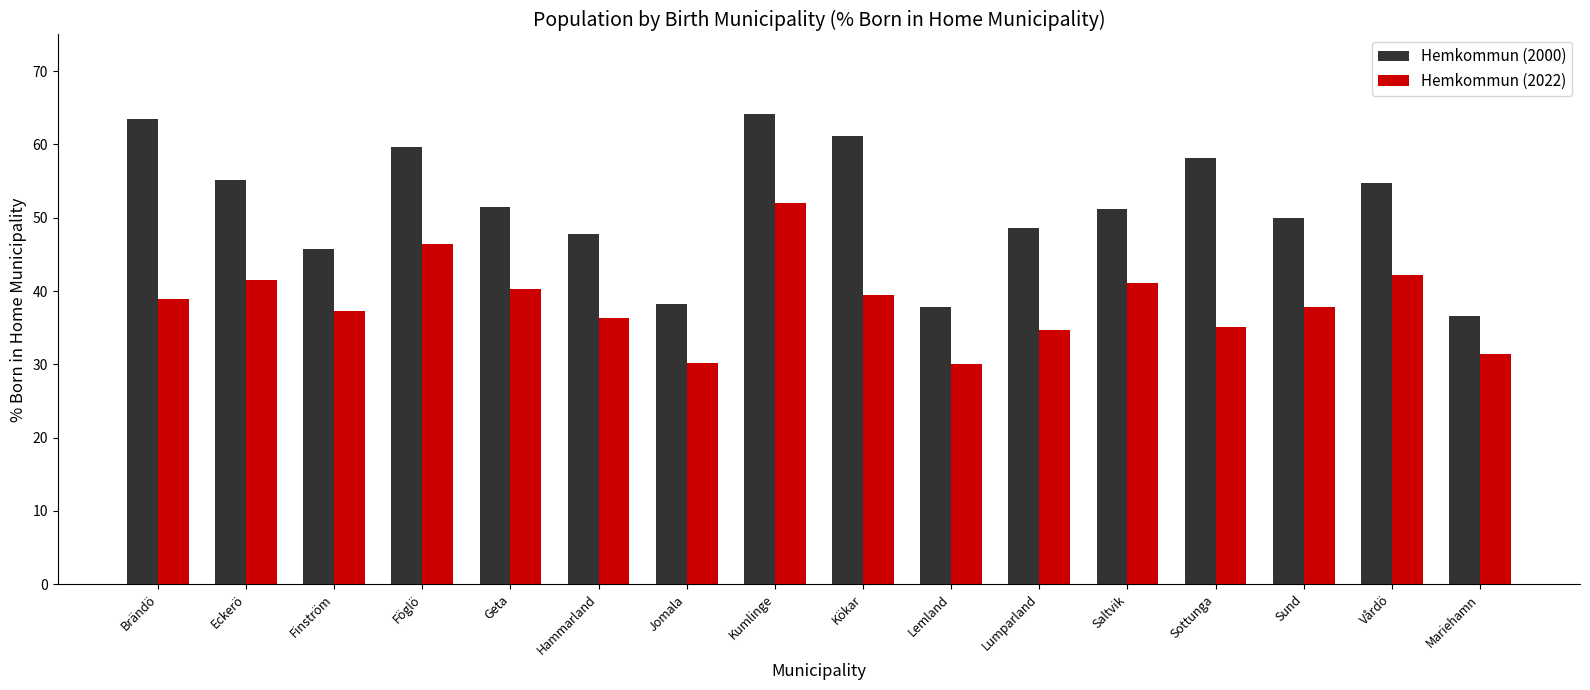

Which series has the largest range (max minus min)?

Hemkommun (2000)